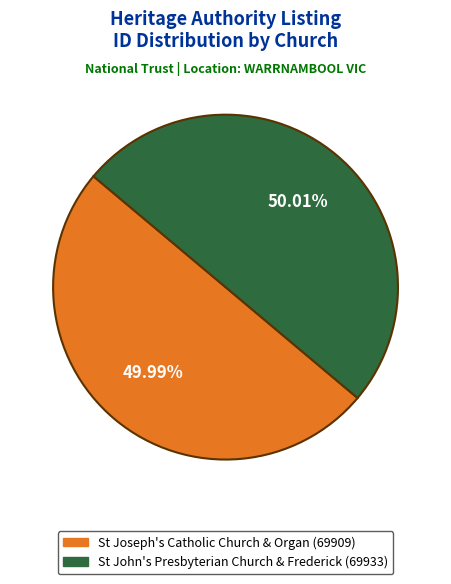

Is it true that St John's Presbyterian Church & Frederick is 50% of the pie?

True